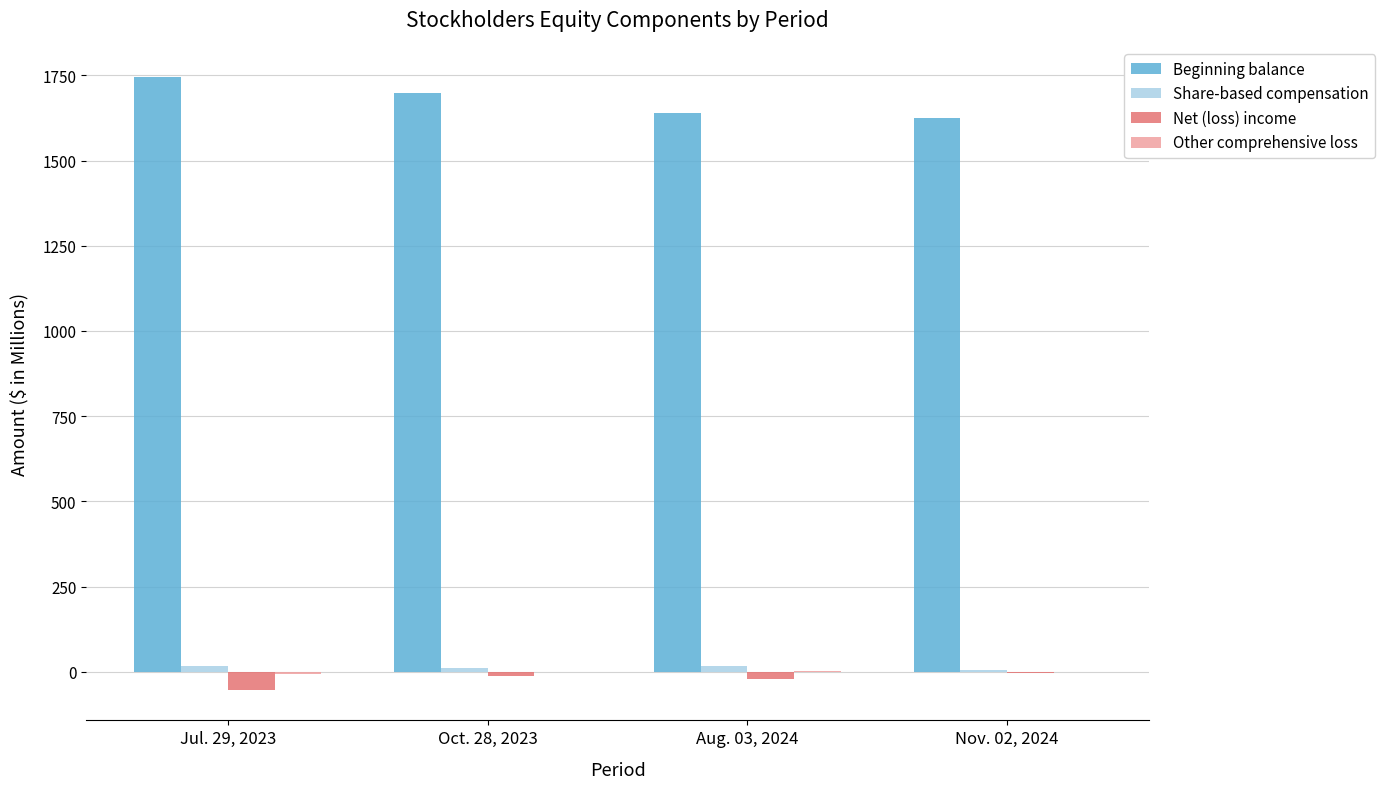

The value of Beginning balance at Oct. 28, 2023 is 436. True or false?

False